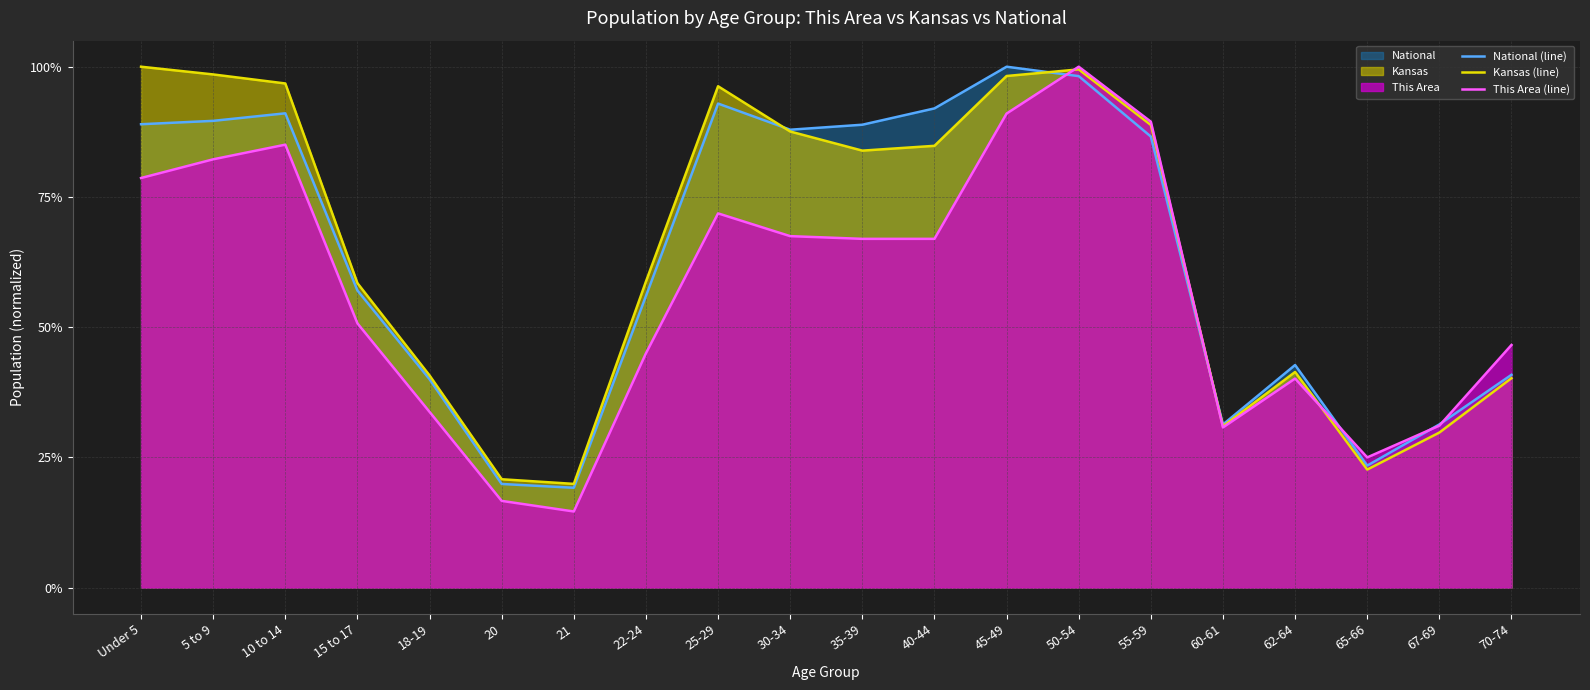

Between 40-44 and 25-29, which is larger?

25-29